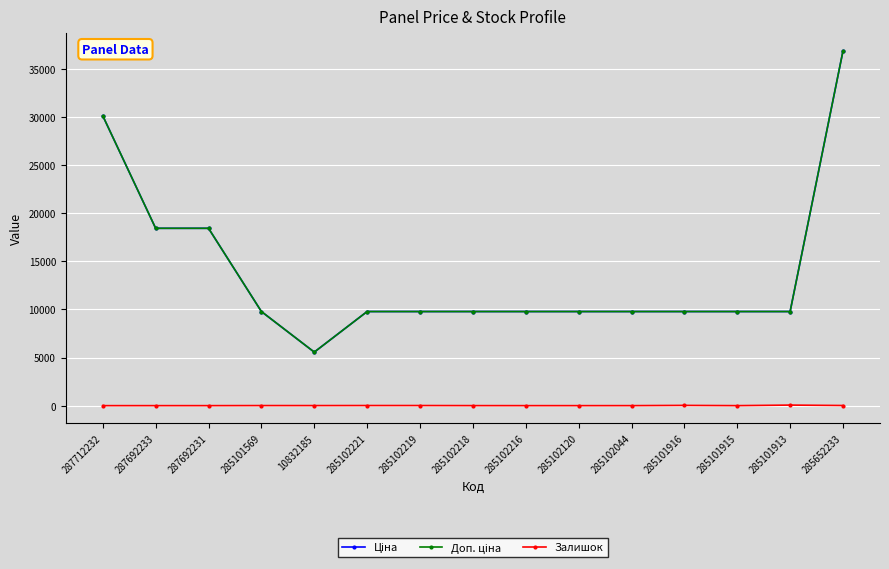

Does the chart have visible grid lines?

Yes